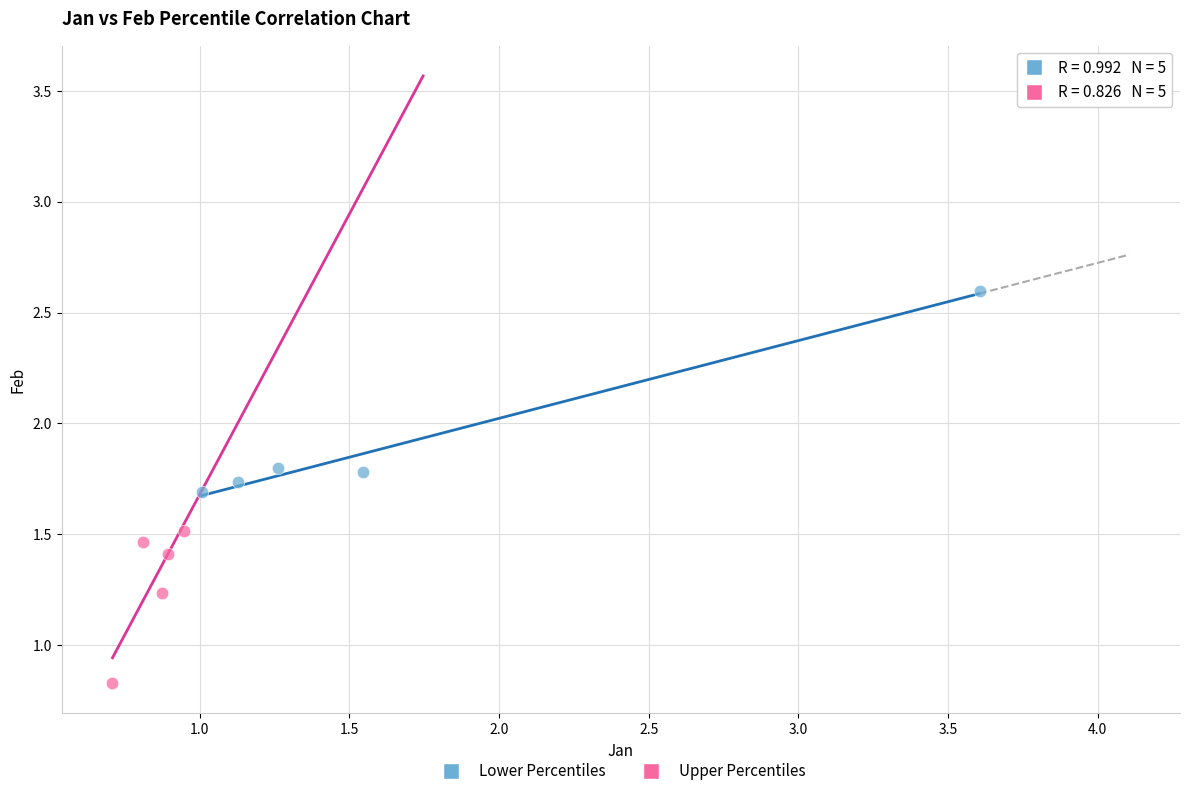

Which series has the largest Y range (max minus min)?

Lower Percentiles